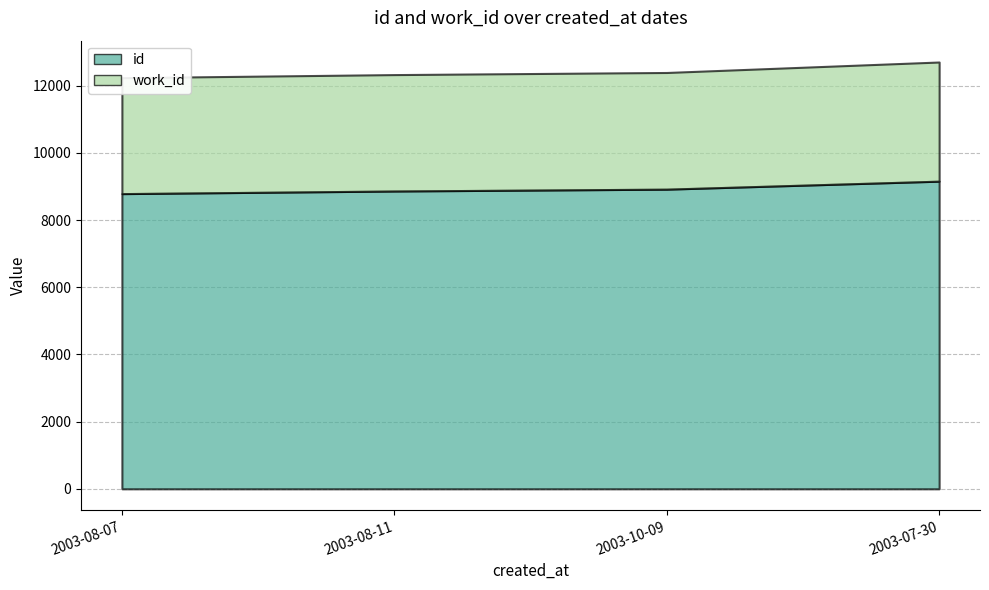

What is the average value of the id series?

8936